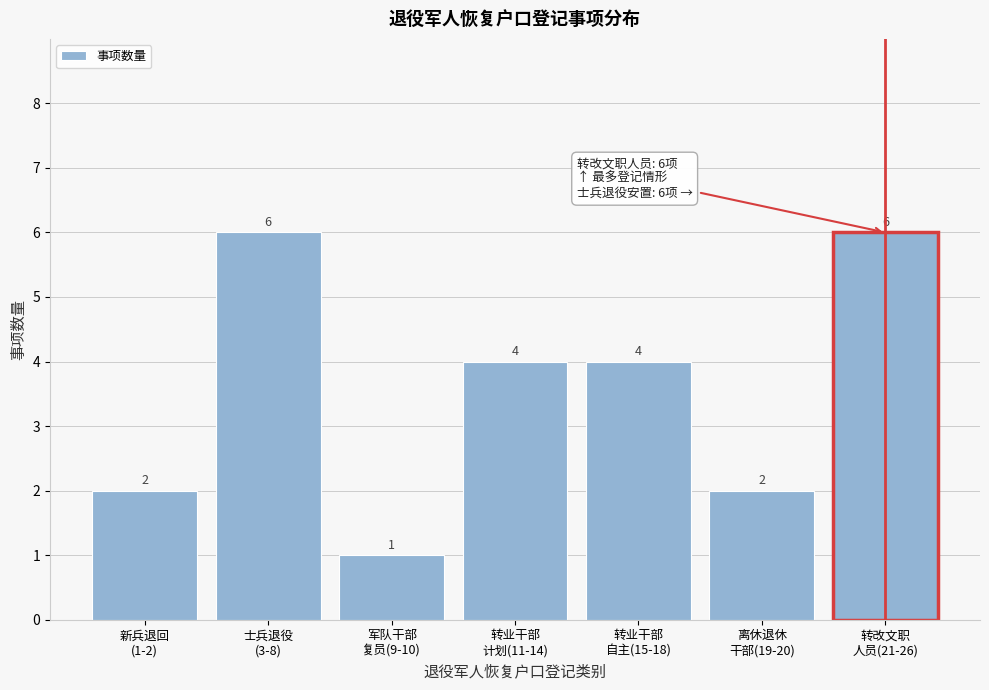

Reading left to right, extract all data points from this chart.

2	6	1	4	4	2	6